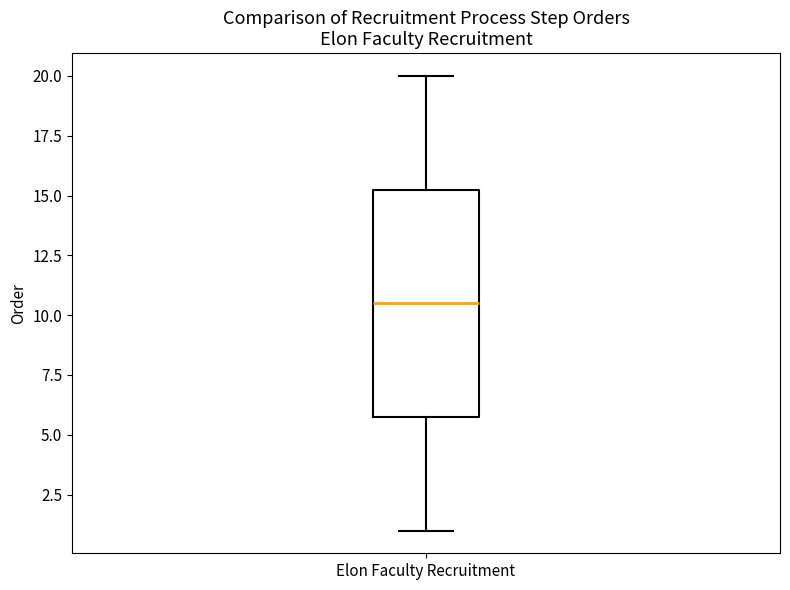

Read this box plot against the y-axis: the position of the median line, the range covered by the box, and the ends of both whiskers. The values are not printed on the chart, so give them approximately, as read against the axis.

median 10.5, box 6.0 to 15.5, whiskers 1.0 to 20.0